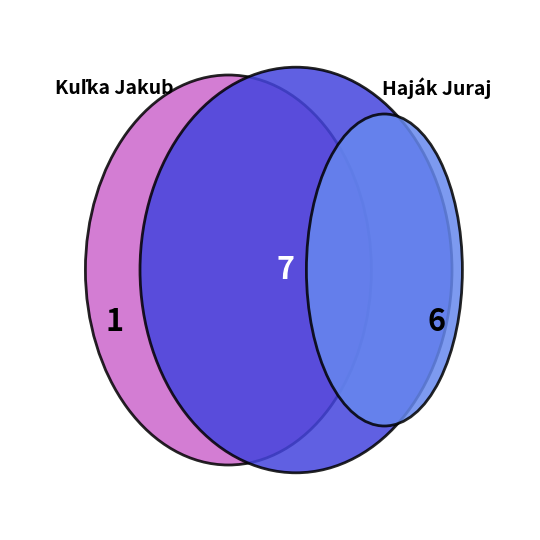

Is there a majority slice in this chart?

Yes